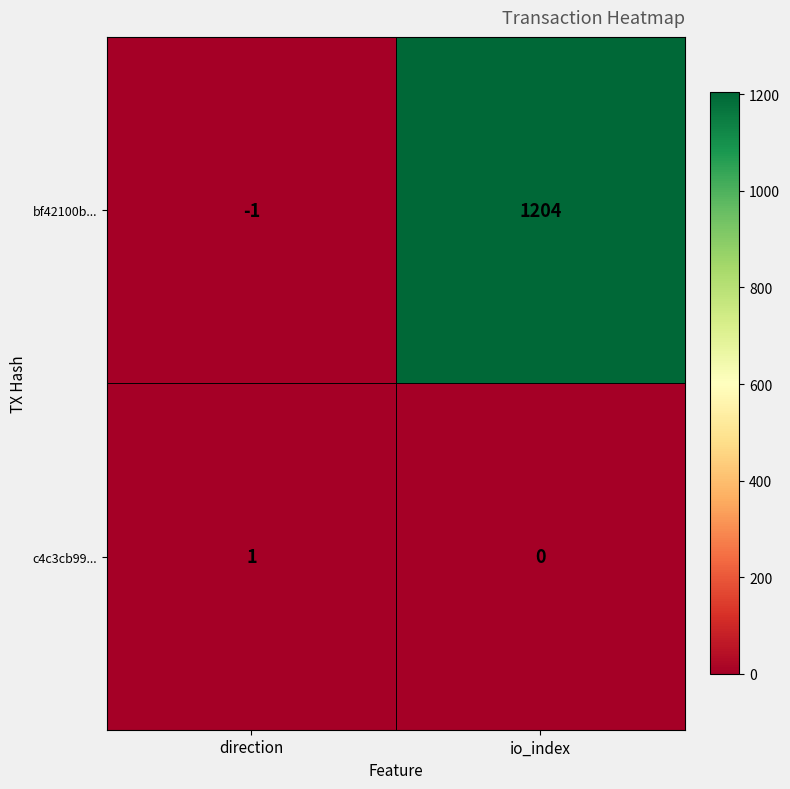

Rank the series by their maximum value, from highest to lowest.

bf42100b..., c4c3cb99...